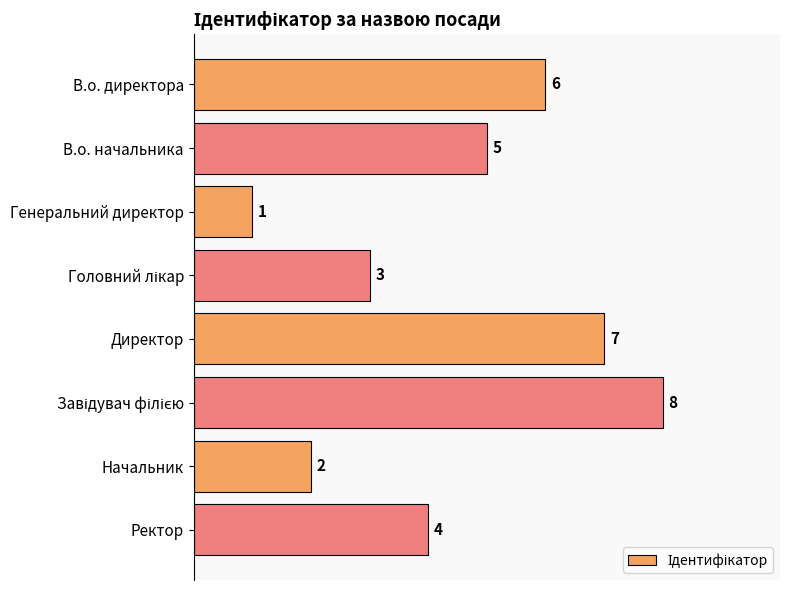

What is the sum of the values at В.о. начальника and Ректор?

9